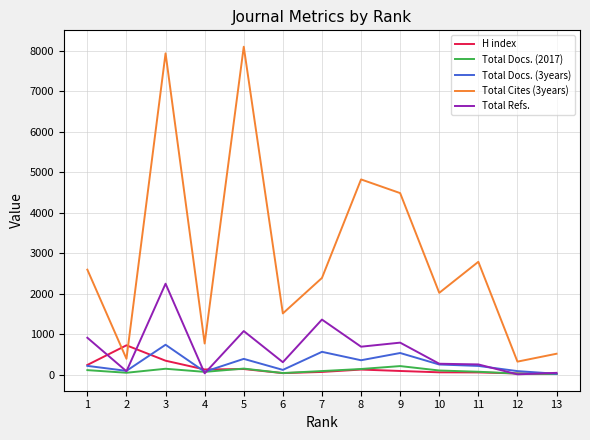

True or false: Total Cites (3years) and H index cross at least once.

True